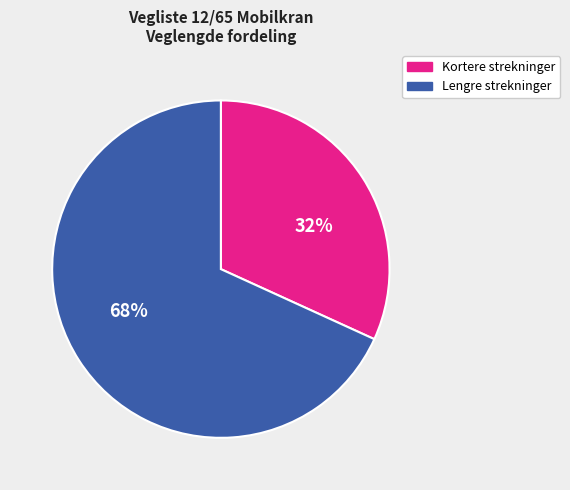

Does any single category account for the majority?

Yes